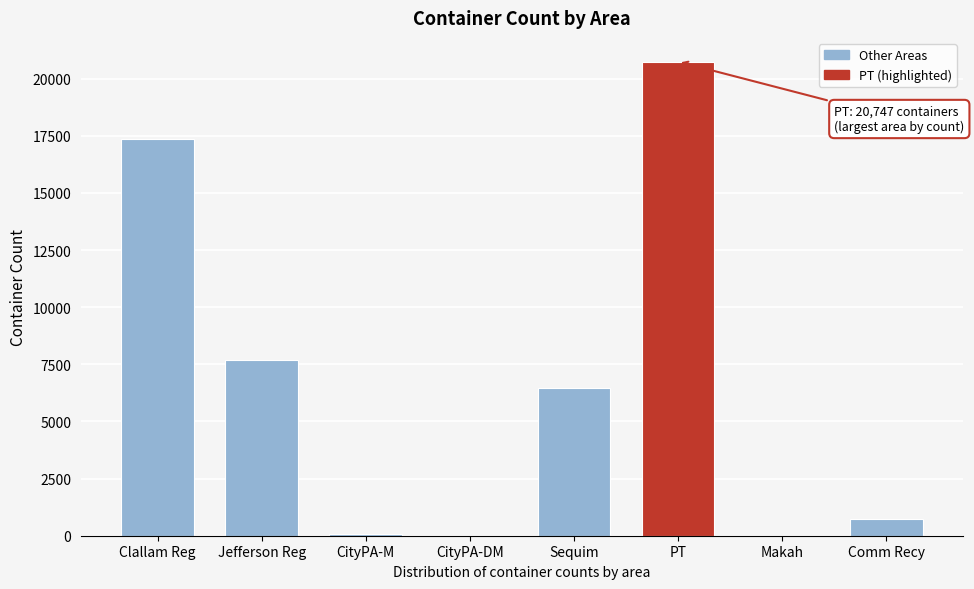

What is the sum of all values?

53021.5